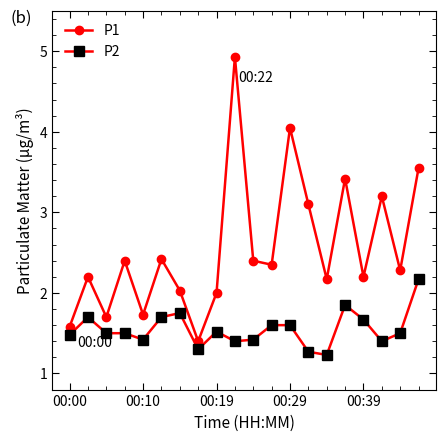

At how many categories does at least one series exceed 1?

20